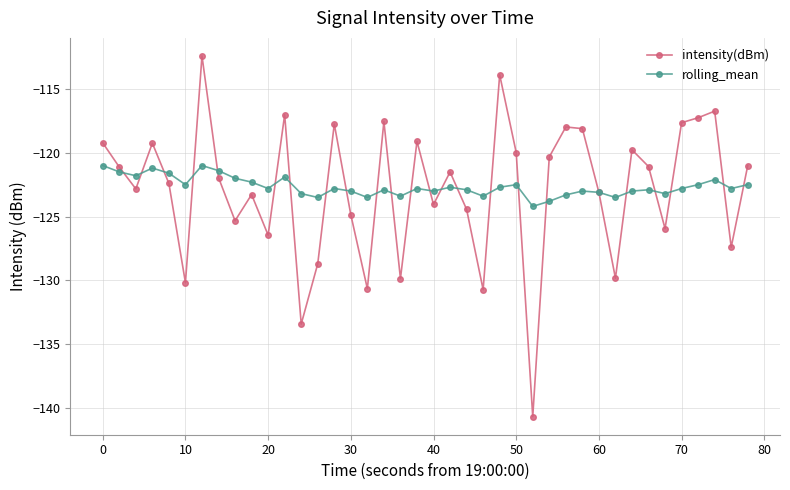

Which series has the largest range (max minus min)?

intensity(dBm)